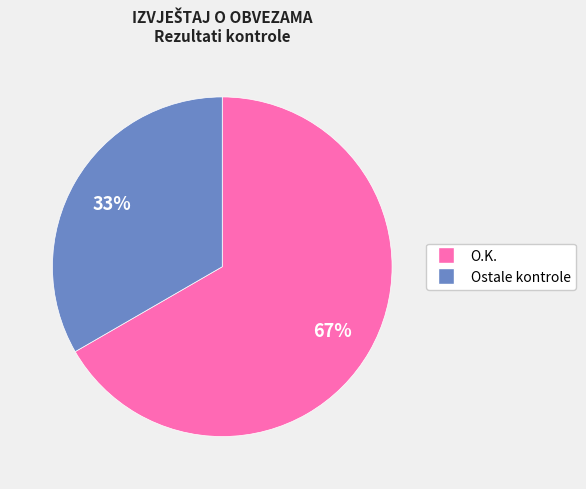

To the nearest percent, what is the average slice percentage?

50%